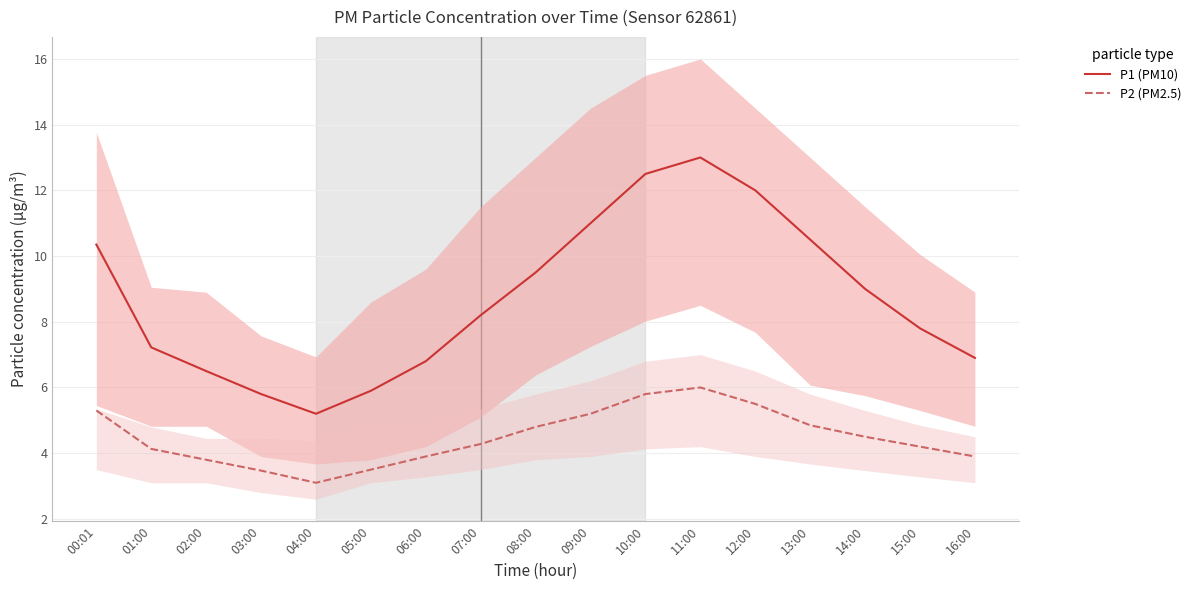

Where is the first local maximum for P2 (PM2.5)?

11:00